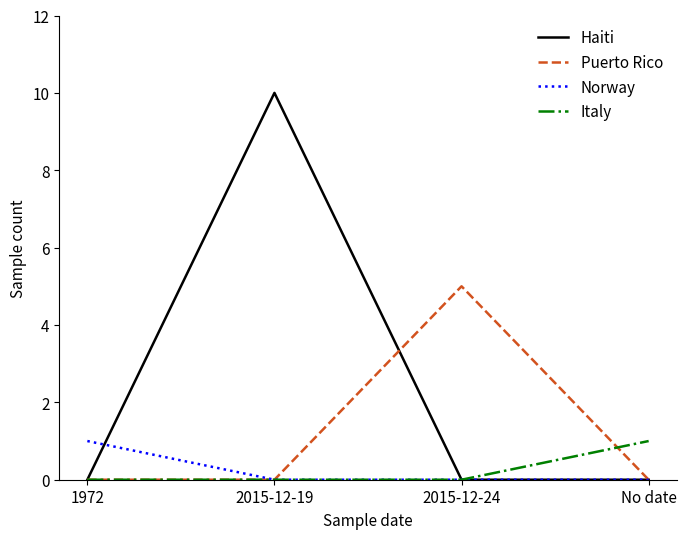

Is the value of Norway at 1972 greater than the value of Haiti at 1972?

Yes